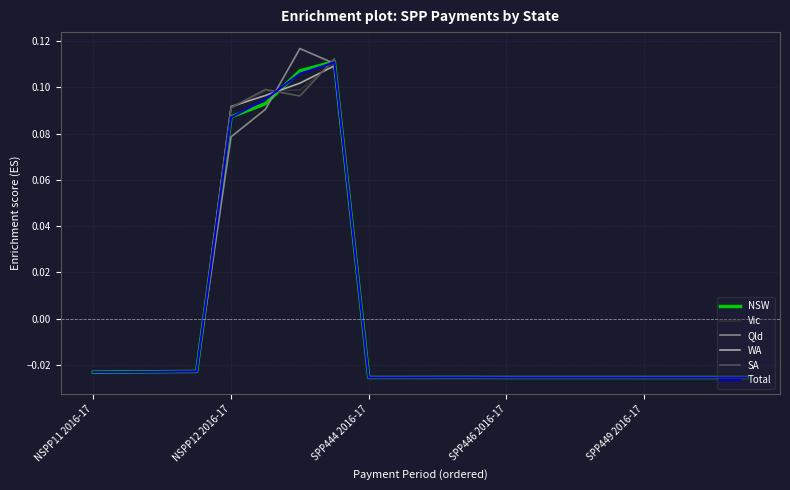

Where does the WA series first go above 0?

NSPP12 2016-17